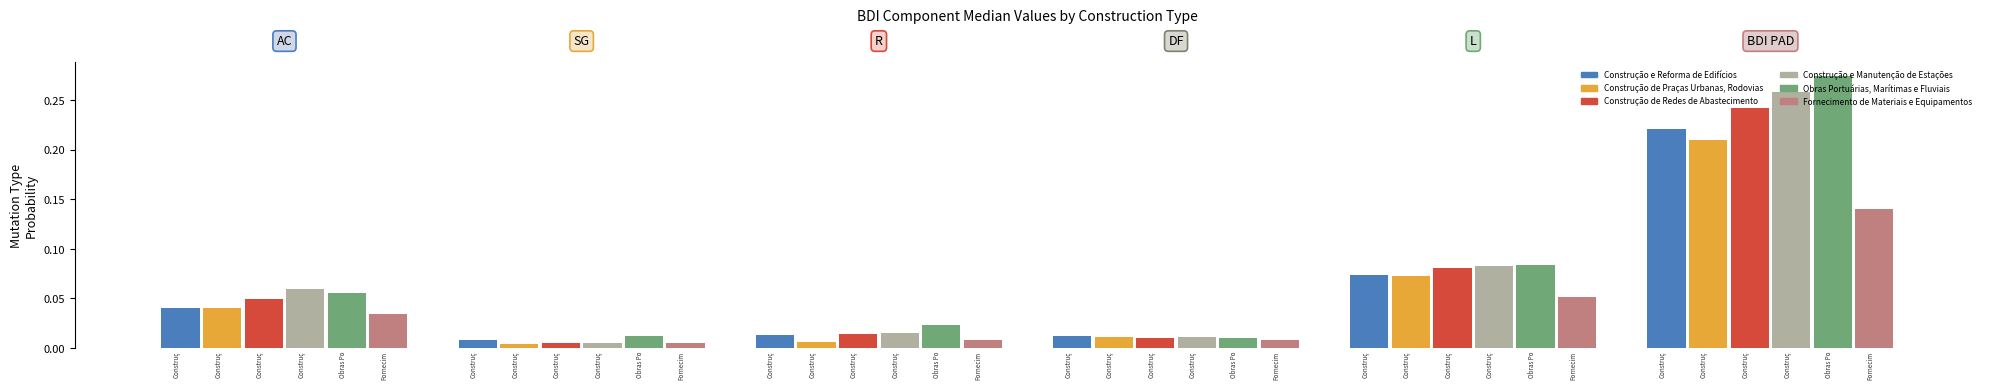

Reading left to right, what are all the values shown in this chart?

Construção e Reforma de Edifícios: AC=0.0	SG=0.0	R=0.0	DF=0.0	L=0.1	BDI PAD=0.2
Construção de Praças Urbanas, Rodovias: AC=0.0	SG=0.0	R=0.0	DF=0.0	L=0.1	BDI PAD=0.2
Construção de Redes de Abastecimento: AC=0.0	SG=0.0	R=0.0	DF=0.0	L=0.1	BDI PAD=0.2
Construção e Manutenção de Estações: AC=0.1	SG=0.0	R=0.0	DF=0.0	L=0.1	BDI PAD=0.3
Obras Portuárias, Marítimas e Fluviais: AC=0.1	SG=0.0	R=0.0	DF=0.0	L=0.1	BDI PAD=0.3
Fornecimento de Materiais e Equipamentos: AC=0.0	SG=0.0	R=0.0	DF=0.0	L=0.1	BDI PAD=0.1